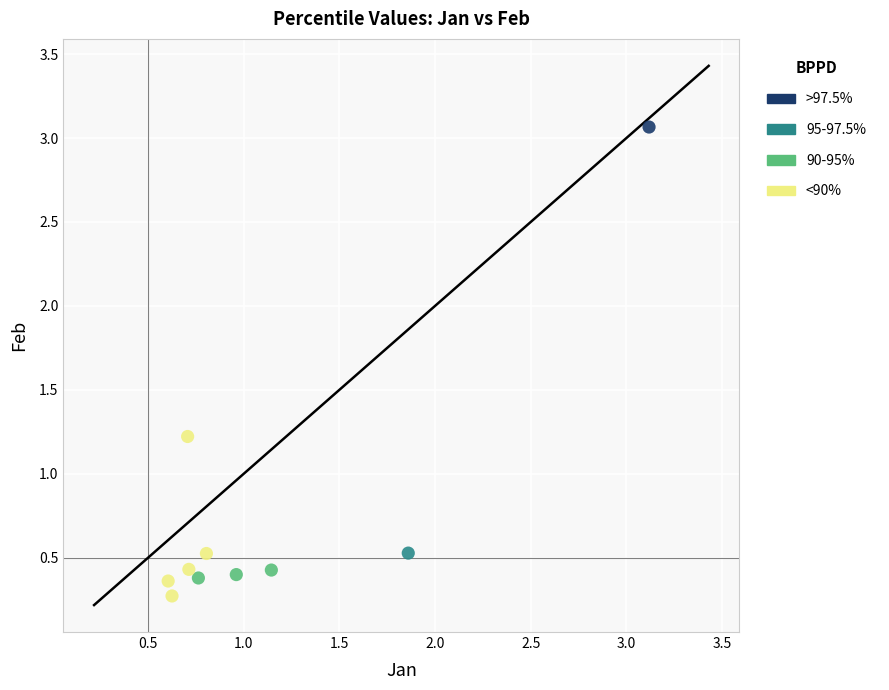

What are all the series names shown in the legend?

>97.5%, 95-97.5%, 90-95%, <90%